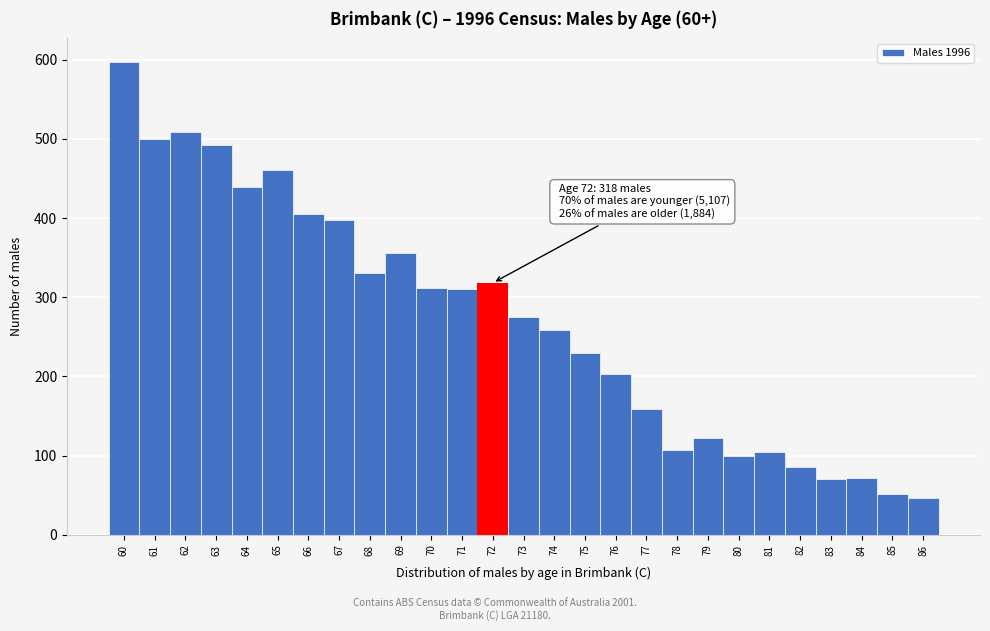

Which range on the x-axis has the tallest bar?

59.5 to 60.5